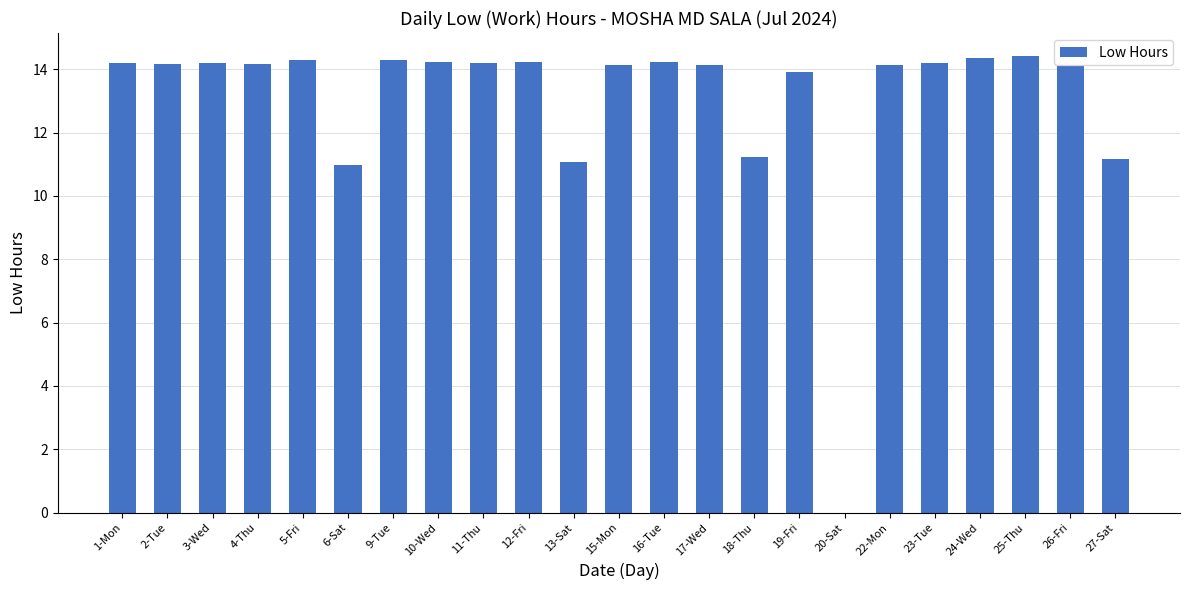

How many values are above zero?

22